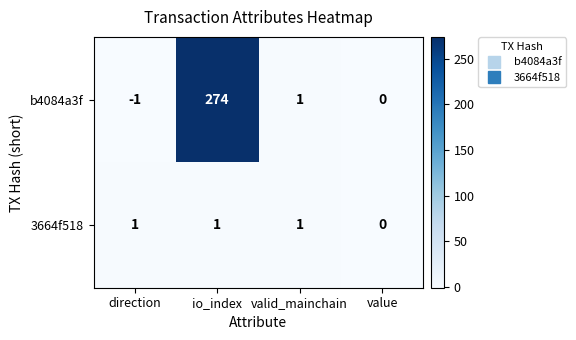

The value of 3664f518 at io_index is 2. True or false?

False